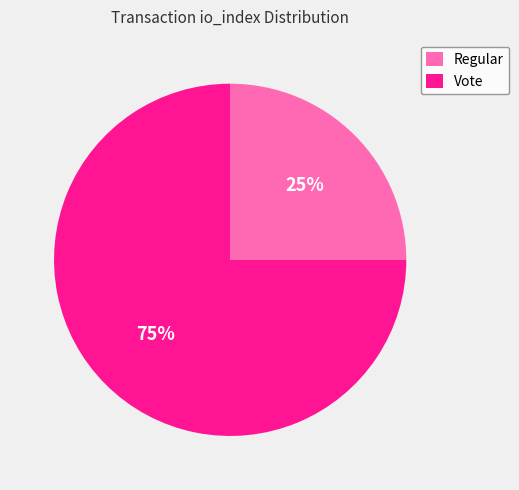

True or false: Regular accounts for 14% of the total.

False